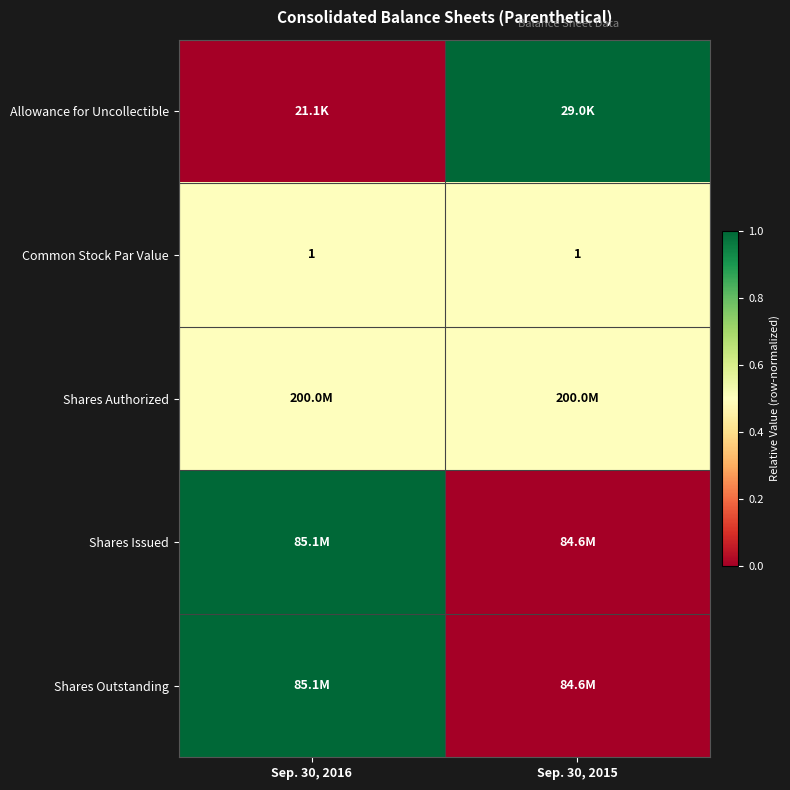

The Common Stock Par Value series shows 1.0 at Sep. 30, 2016. True or false?

True